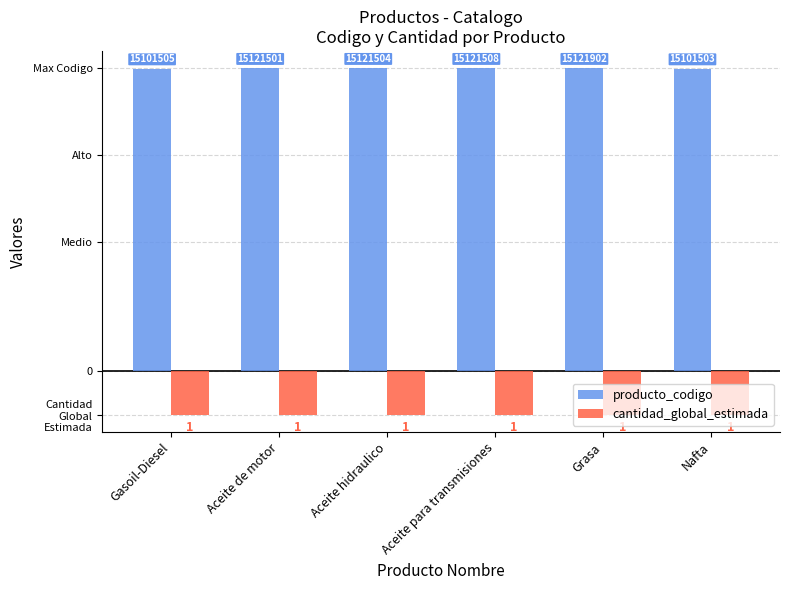

Rank the categories by producto_codigo value from highest to lowest.

Grasa, Aceite para transmisiones, Aceite hidraulico, Aceite de motor, Gasoil-Diesel, Nafta